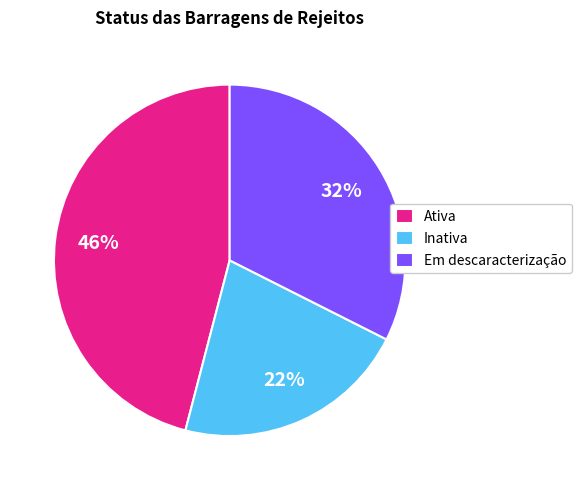

Combined, do Ativa and Em descaracterização account for over 50%?

Yes